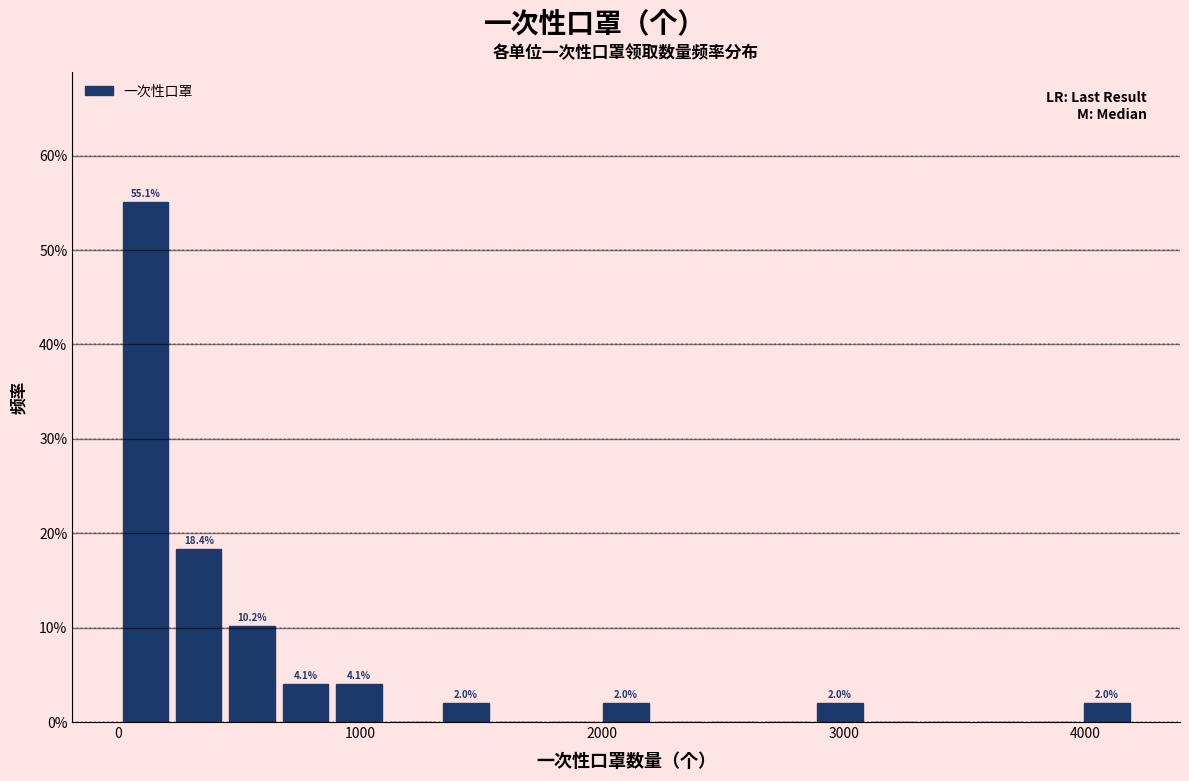

Read against the x-axis, roughly where is the centre of the tallest bar?

100